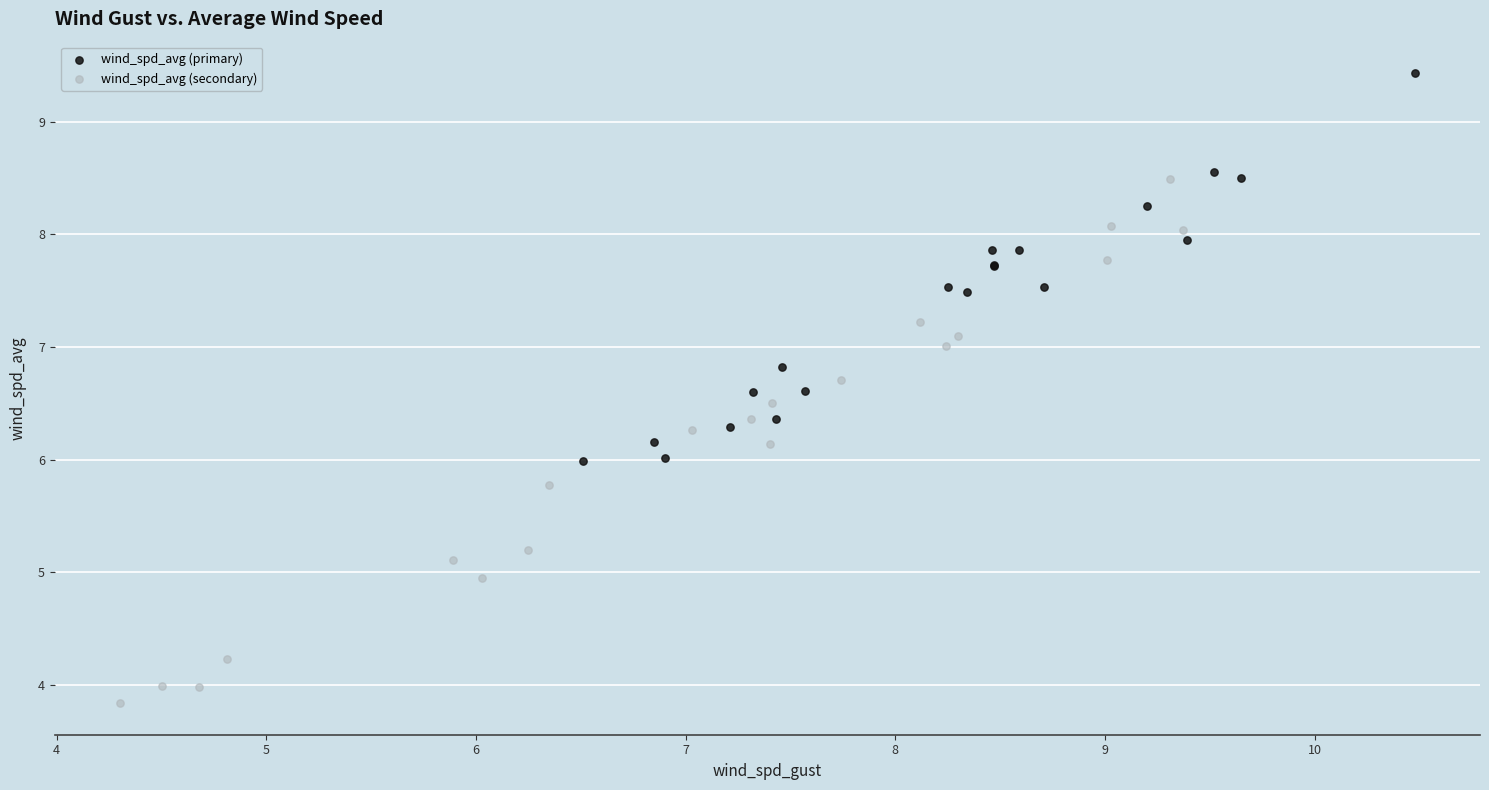

Which series contains the highest Y value?

wind_spd_avg (primary)